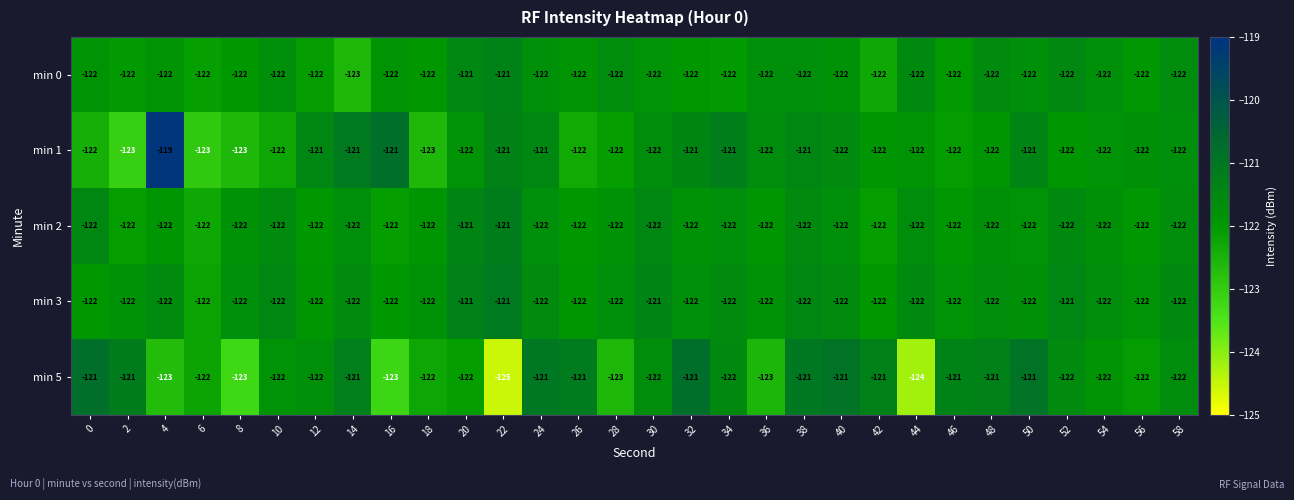

What is the difference between the highest and lowest values at 38?

1